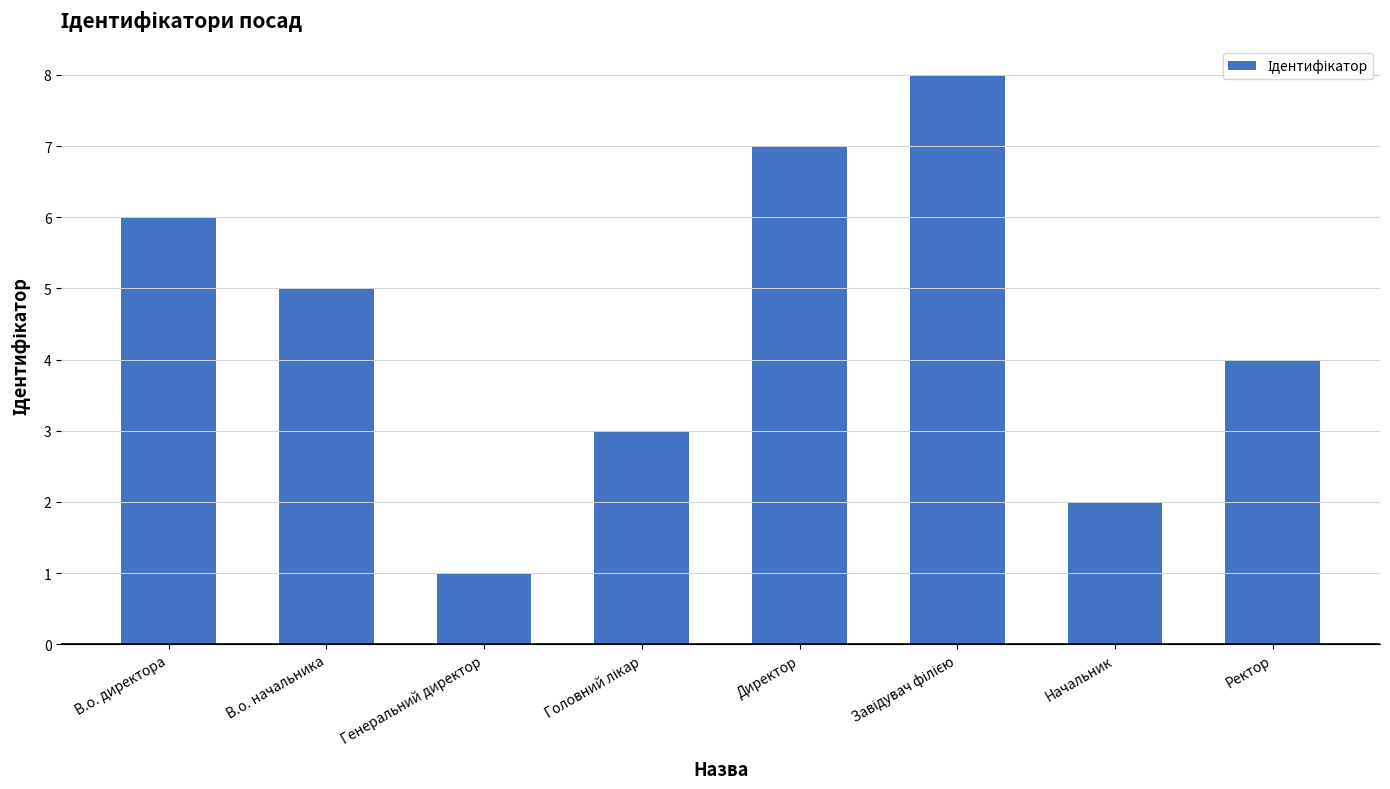

Which label corresponds to the smallest value in the chart?

Генеральний директор